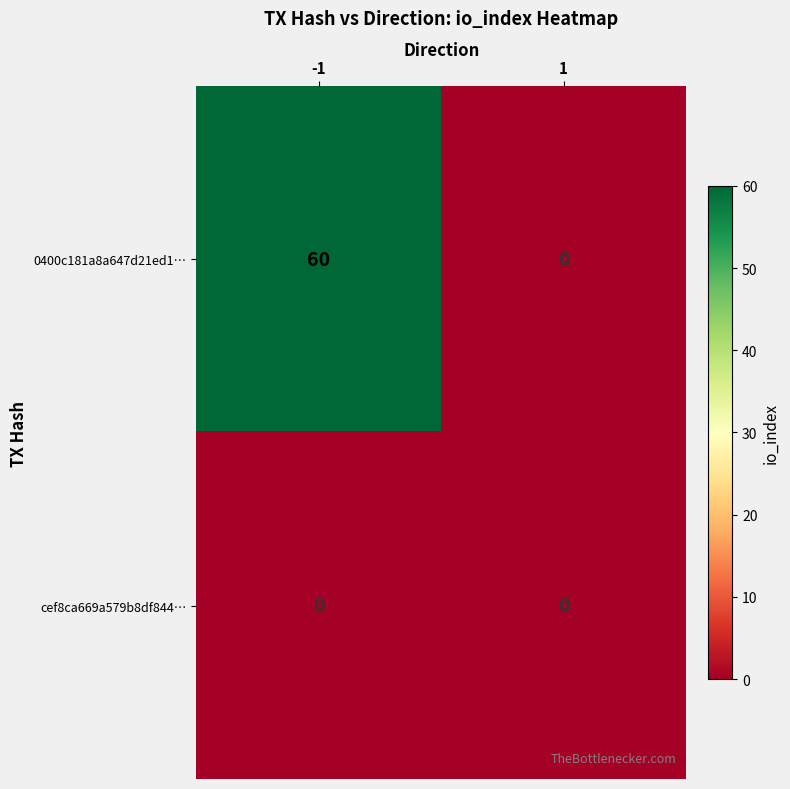

The value of 0400c181a8a647d21ed1… at 1 is 27. True or false?

False